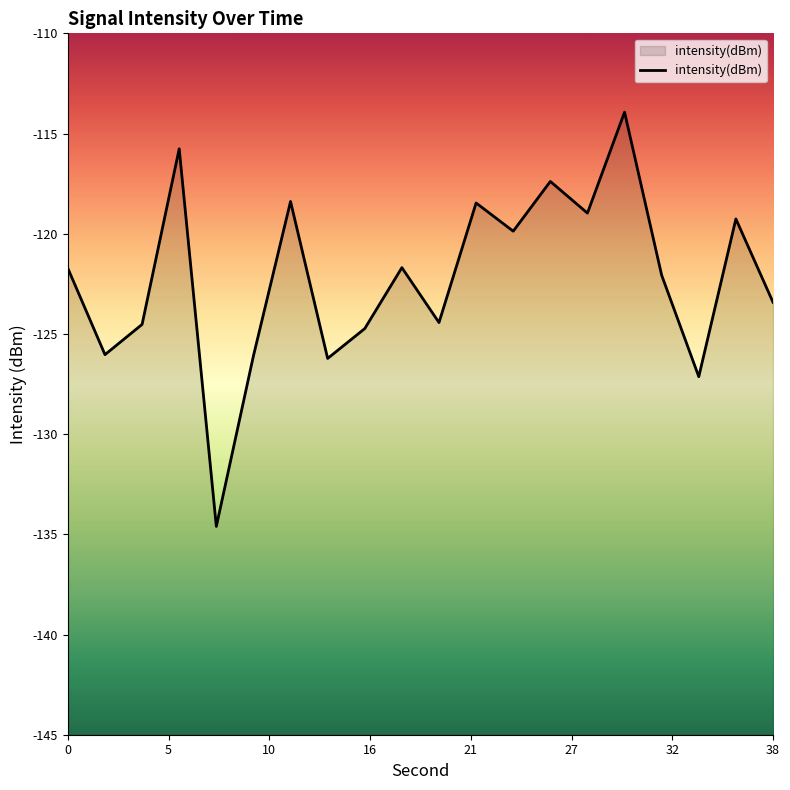

Where is the first local maximum?

6